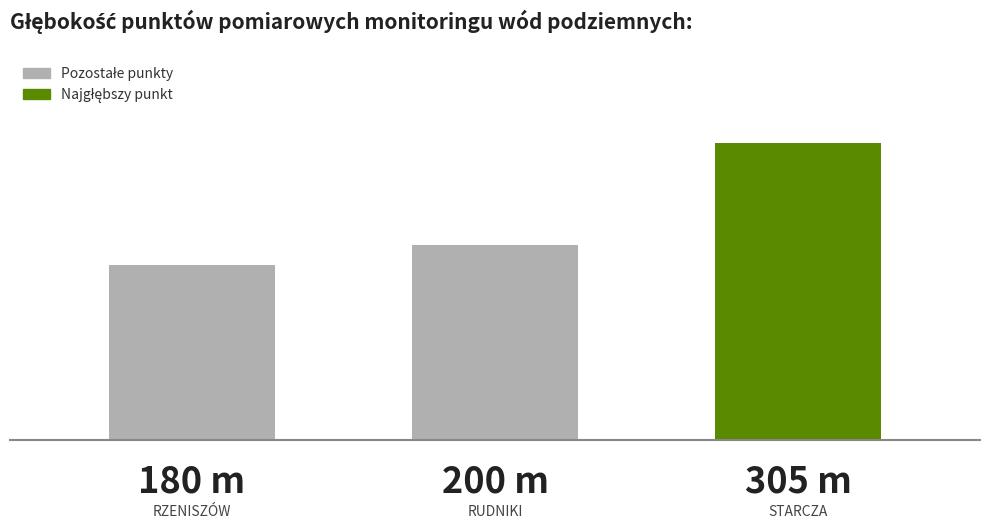

Are the bars horizontal?

No